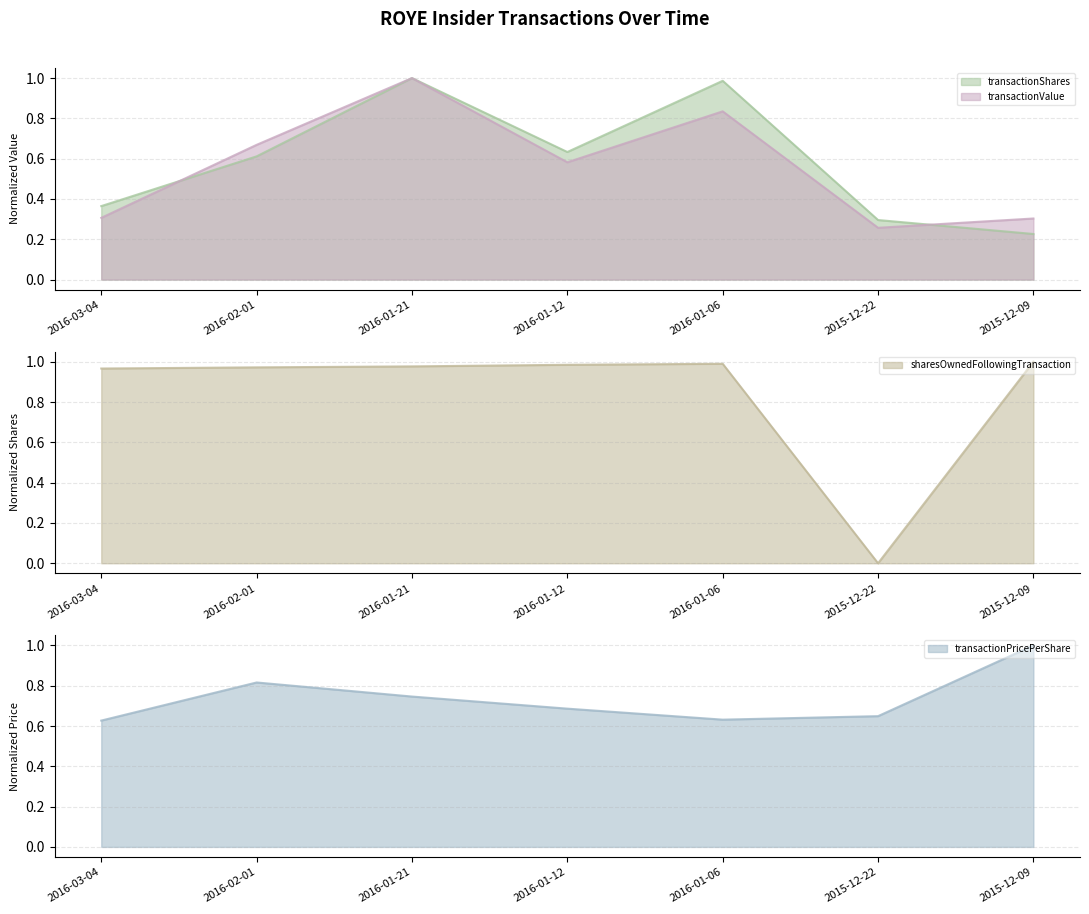

What is the sum of all transactionValue values?

4.0